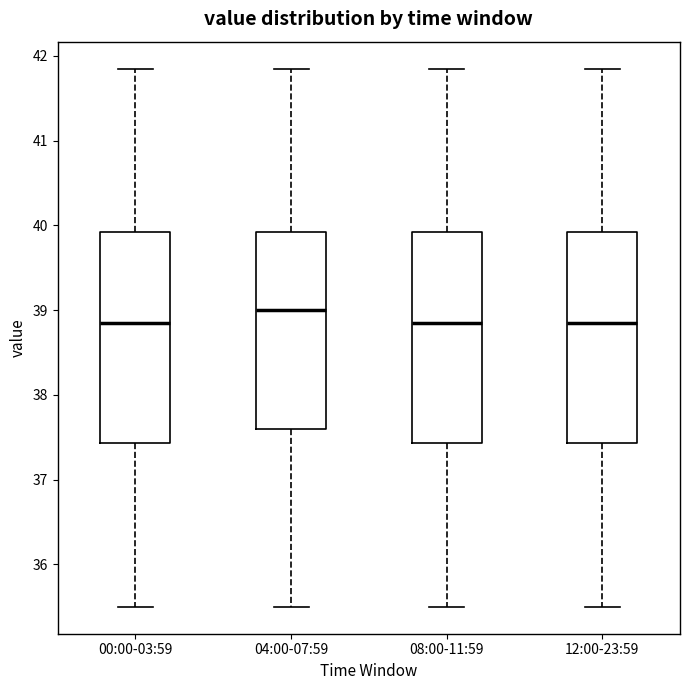

Reading left to right, transcribe this box plot: for each box, give where its median line is, the range the box spans, and where its two whiskers end, as read against the y-axis. The values are not printed on the chart, so give them approximately, as read against the axis.

00:00-03:59: median 38.9, box 37.4 to 39.9, whiskers 35.5 to 41.9
04:00-07:59: median 39.0, box 37.6 to 39.9, whiskers 35.5 to 41.9
08:00-11:59: median 38.9, box 37.4 to 39.9, whiskers 35.5 to 41.9
12:00-23:59: median 38.9, box 37.4 to 39.9, whiskers 35.5 to 41.9